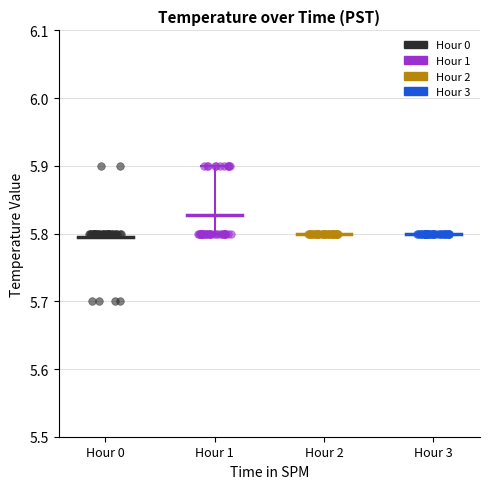

Which series reaches the minimum Y coordinate?

Hour 0